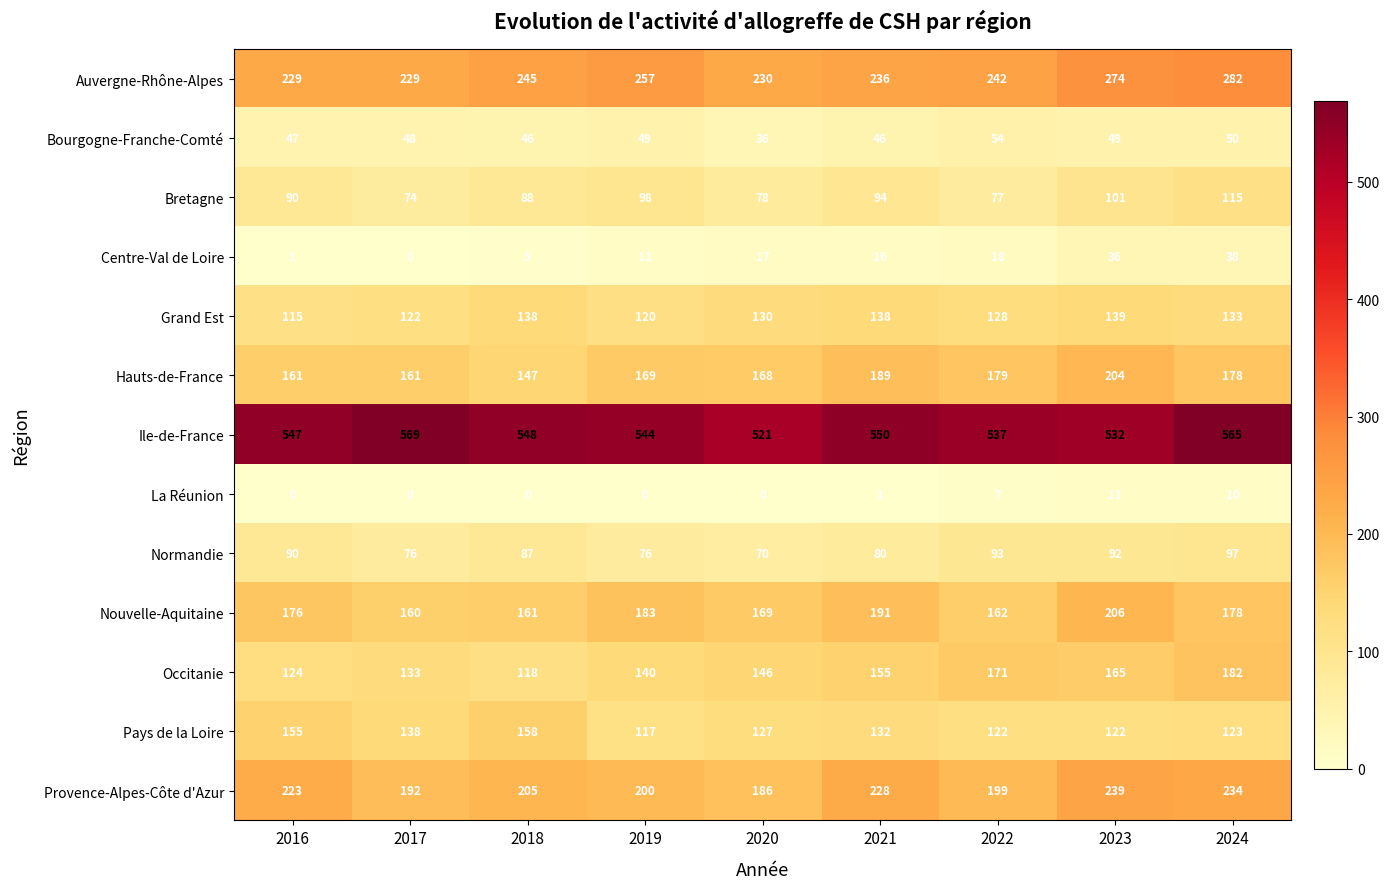

Which series has the widest spread of values?

Occitanie